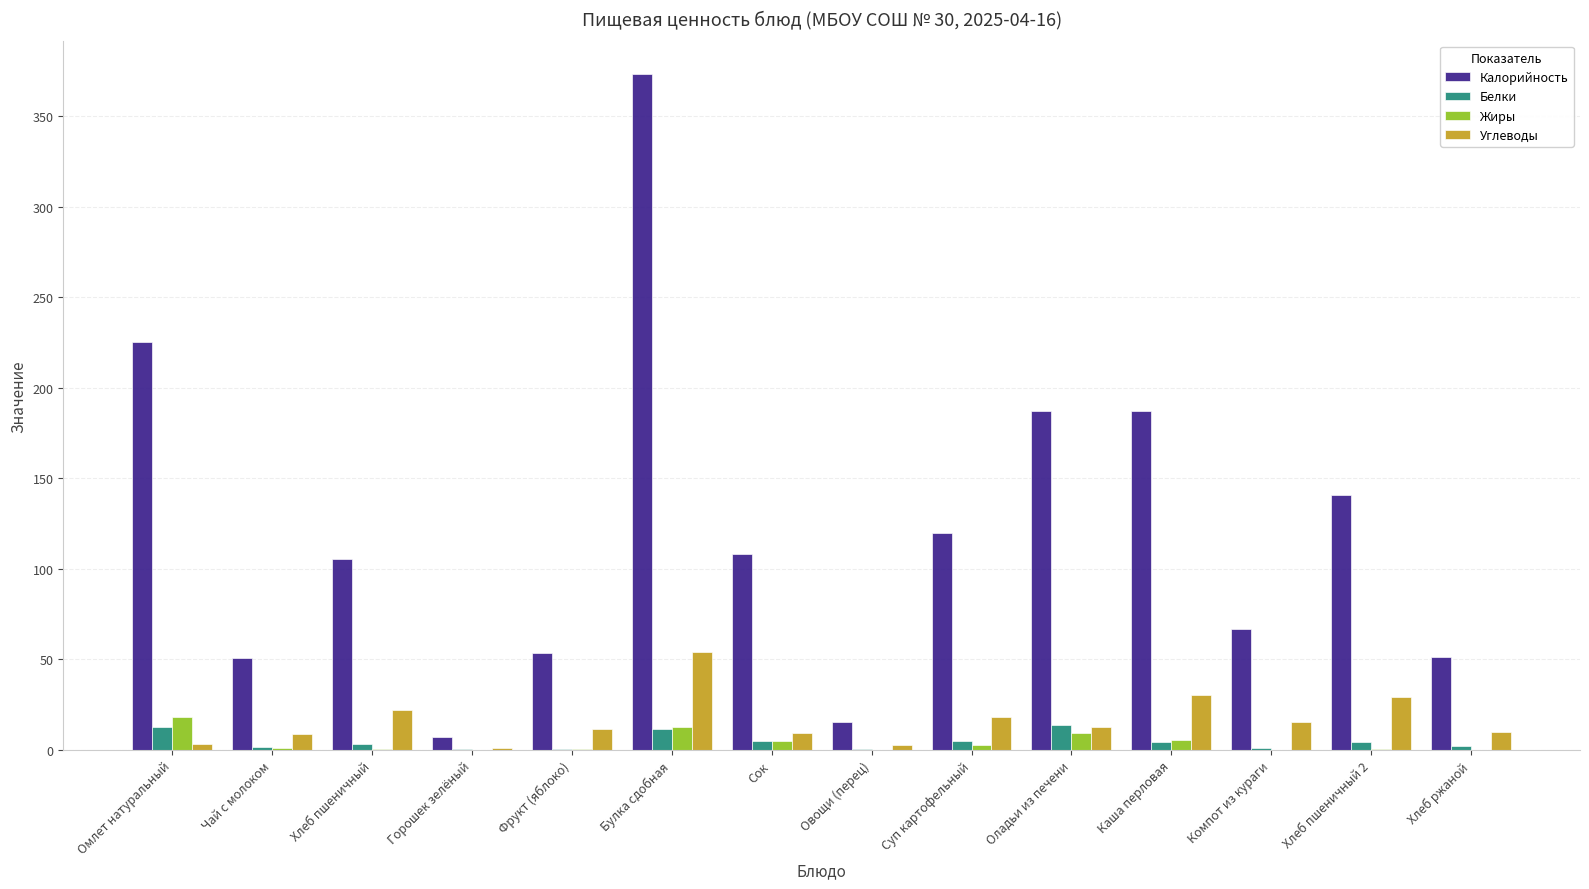

Which series has the largest total across all categories?

Калорийность